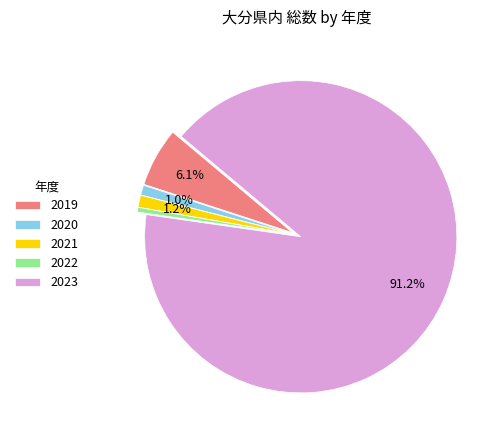

Do 2022 and 2021 together represent more than half of the pie?

No